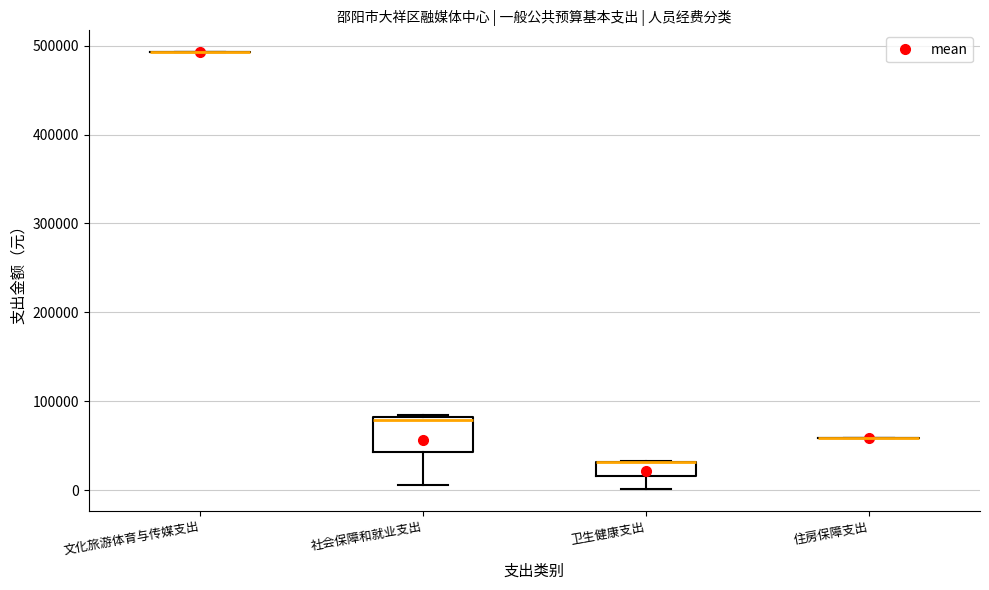

Reading left to right, transcribe this box plot: for each box, give where its median line is, the range the box spans, and where its two whiskers end, as read against the y-axis. The values are not printed on the chart, so give them approximately, as read against the axis.

文化旅游体育与传媒支出: box collapsed to a line at 490000, whiskers 490000 to 490000
社会保障和就业支出: median 80000 (just below the box's upper edge), box 40000 to 80000, whiskers 10000 to 80000 (just above the box's upper edge)
卫生健康支出: median 30000 (drawn on the box's upper edge), box 20000 to 30000, whiskers 0 to 30000
住房保障支出: box collapsed to a line at 60000, whiskers 60000 to 60000